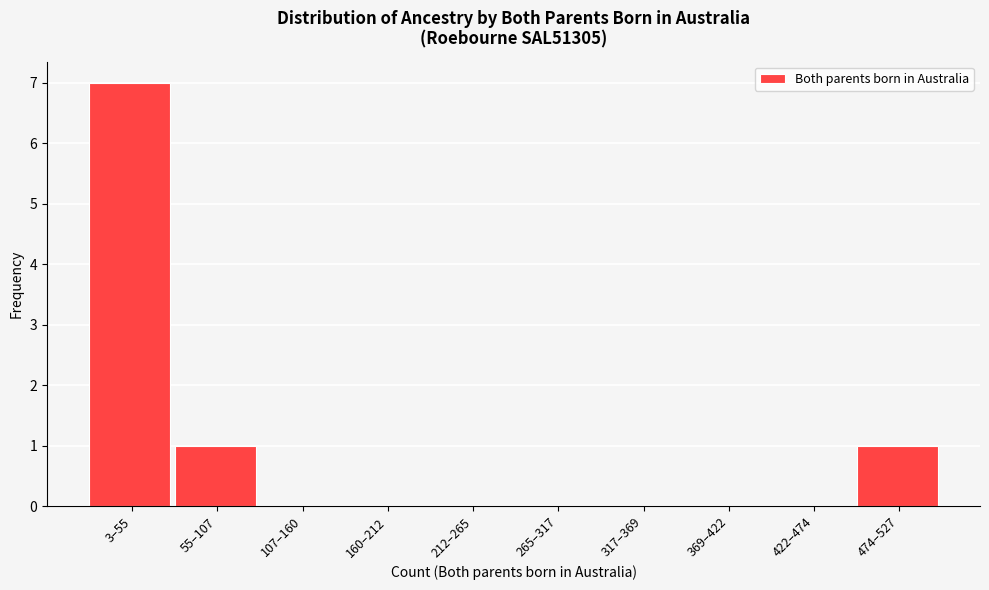

Reading left to right, what are all the values shown in this chart?

3–55=7	55–107=1	107–160=0	160–212=0	212–265=0	265–317=0	317–369=0	369–422=0	422–474=0	474–527=1